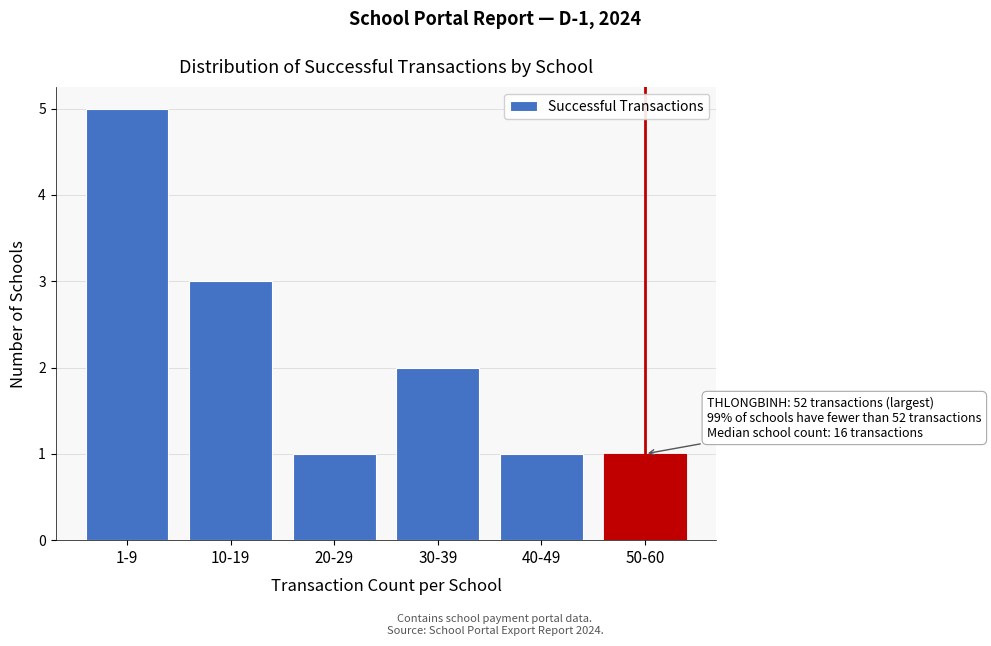

Reading right to left, what are all the values shown in this chart?

50-60=1	40-49=1	30-39=2	20-29=1	10-19=3	1-9=5